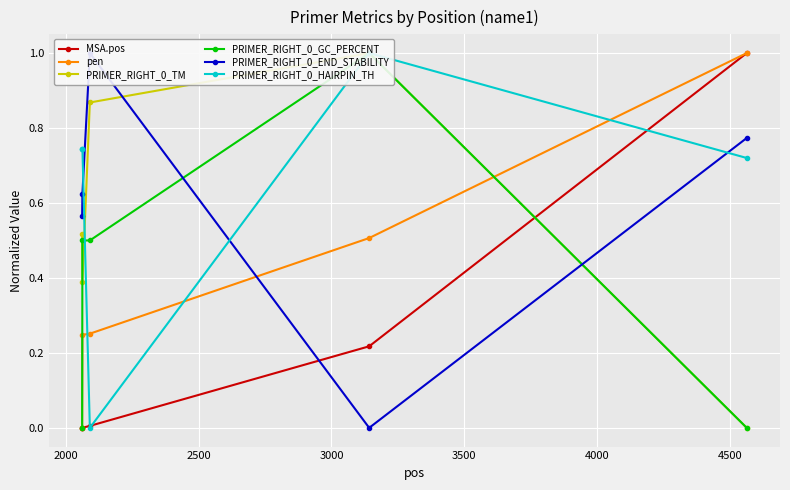

What are all the series names shown in the legend?

MSA.pos, pen, PRIMER_RIGHT_0_TM, PRIMER_RIGHT_0_GC_PERCENT, PRIMER_RIGHT_0_END_STABILITY, PRIMER_RIGHT_0_HAIRPIN_TH